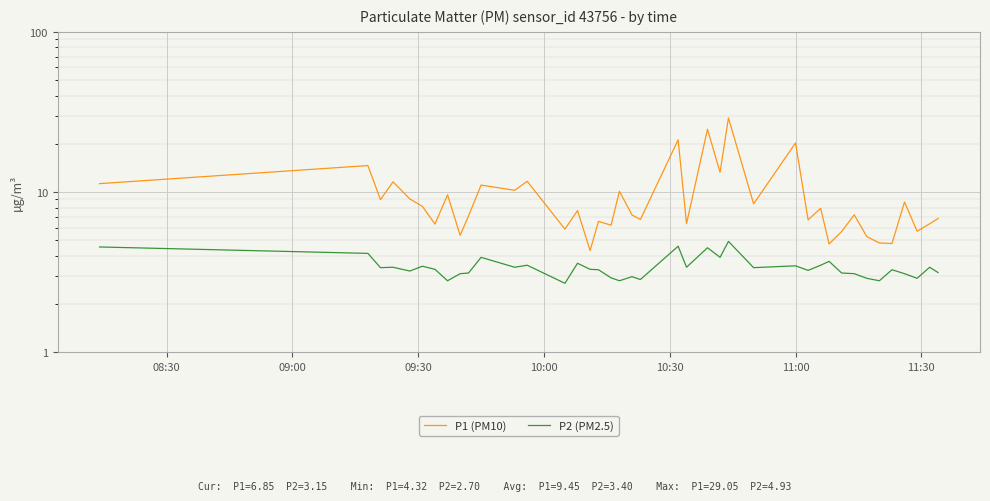

Where does the P1 (PM10) series first go above 7?

08:30